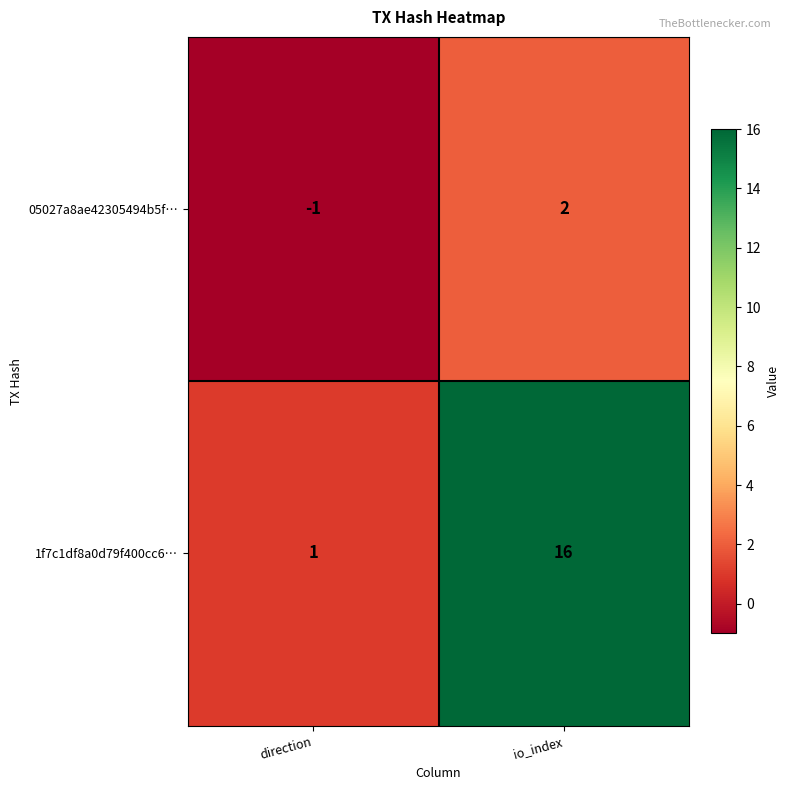

Reading left to right, extract all data points from this chart.

05027a8ae42305494b5f…: direction=-1	io_index=2
1f7c1df8a0d79f400cc6…: direction=1	io_index=16